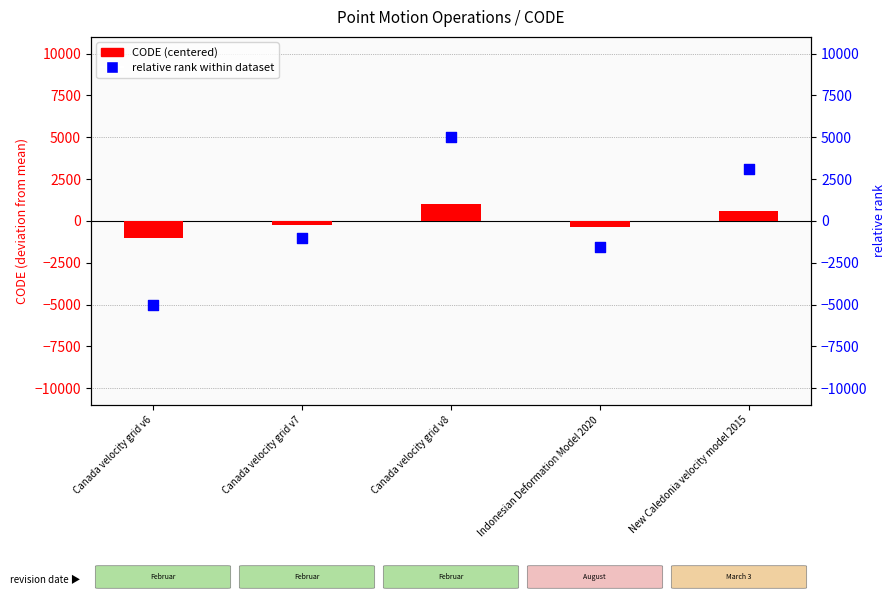

Which series has the widest spread of Y values?

relative rank within dataset